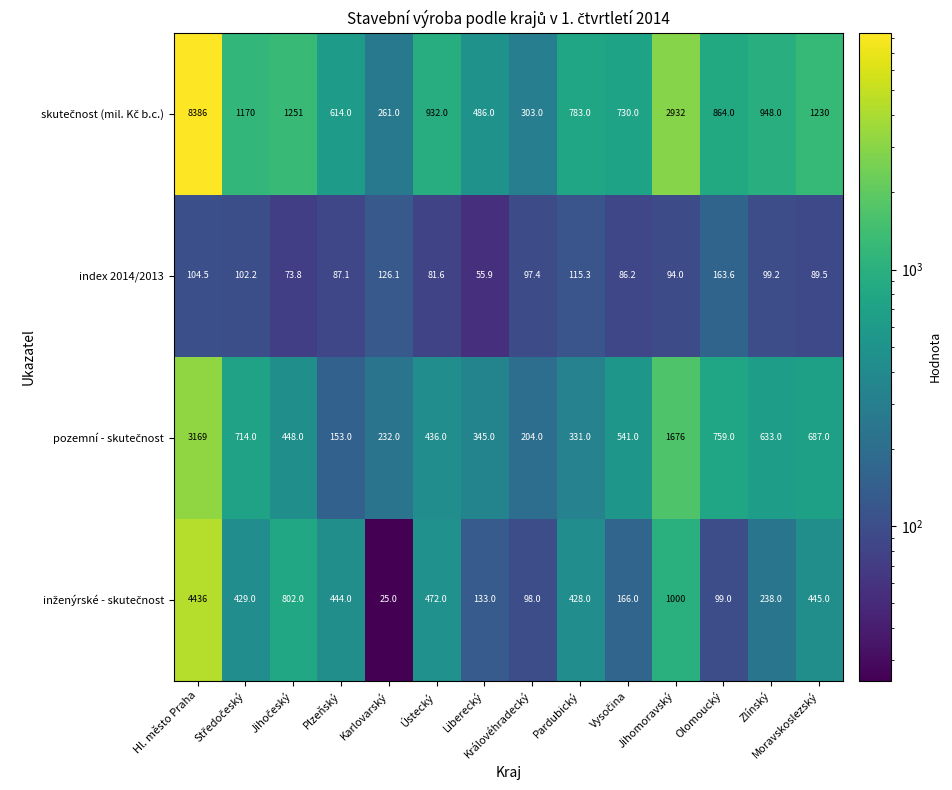

What is the difference between the highest and lowest values at Ústecký?

850.4